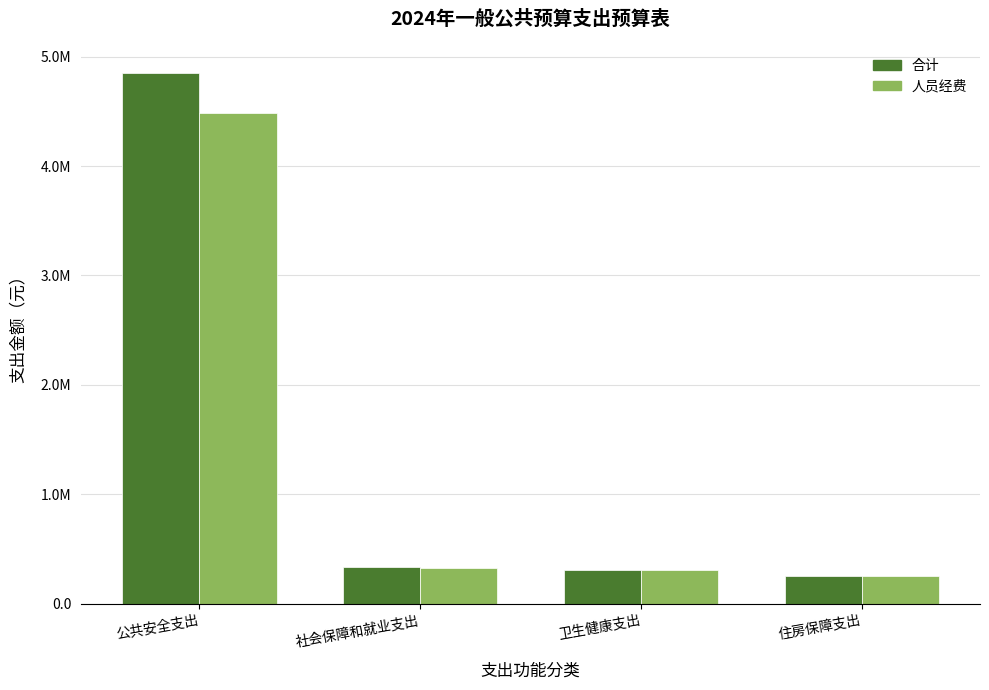

Are the bars horizontal?

No